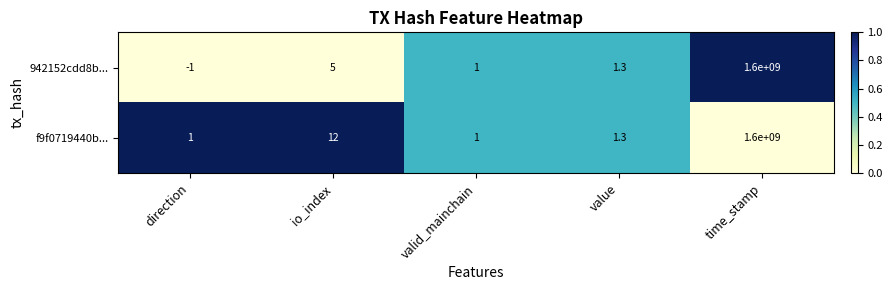

Which series has the widest spread of values?

942152cdd8b...